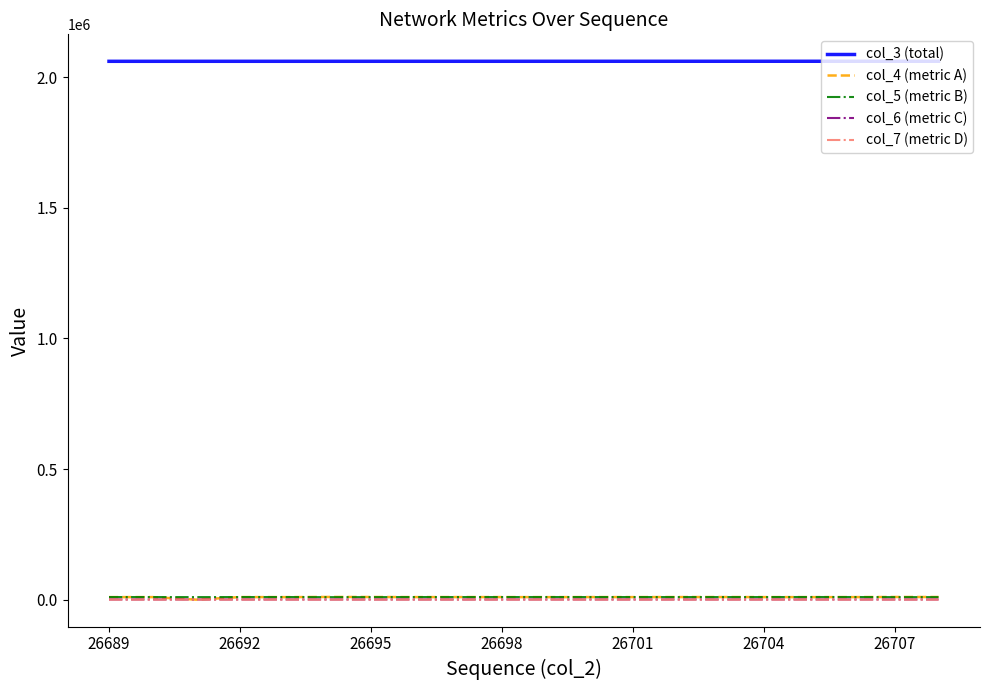

What is the maximum value shown in the chart?

2061494